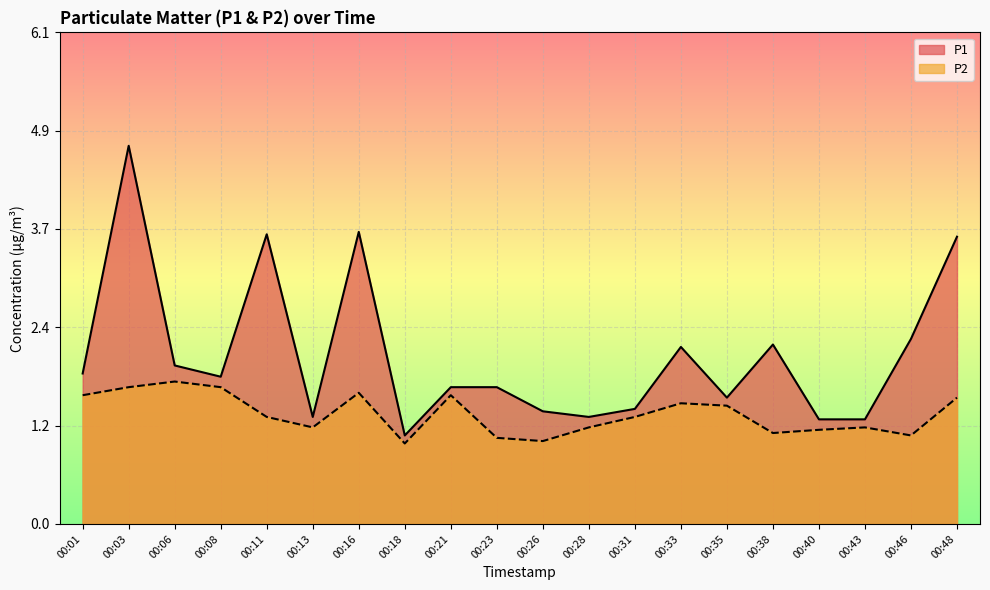

Reading left to right, what are all the values shown in this chart?

P1: 00:01=1.9	00:03=4.7	00:06=2.0	00:08=1.8	00:11=3.6	00:13=1.3	00:16=3.6	00:18=1.1	00:21=1.7	00:23=1.7	00:26=1.4	00:28=1.3	00:31=1.4	00:33=2.2	00:35=1.6	00:38=2.2	00:40=1.3	00:43=1.3	00:46=2.3	00:48=3.6
P2: 00:01=1.6	00:03=1.7	00:06=1.8	00:08=1.7	00:11=1.3	00:13=1.2	00:16=1.6	00:18=1.0	00:21=1.6	00:23=1.1	00:26=1.0	00:28=1.2	00:31=1.3	00:33=1.5	00:35=1.5	00:38=1.1	00:40=1.2	00:43=1.2	00:46=1.1	00:48=1.6